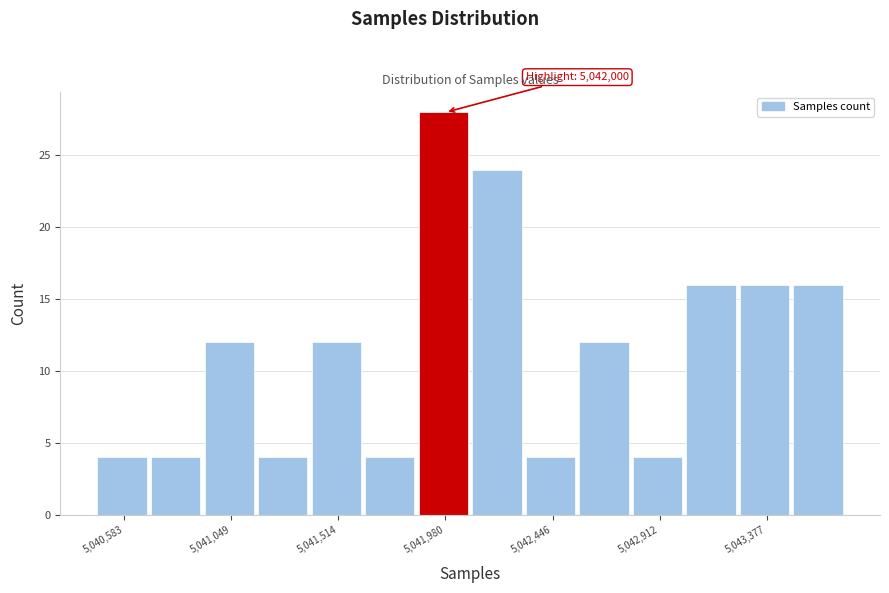

Which range on the x-axis has the tallest bar?

5041850 to 5042100